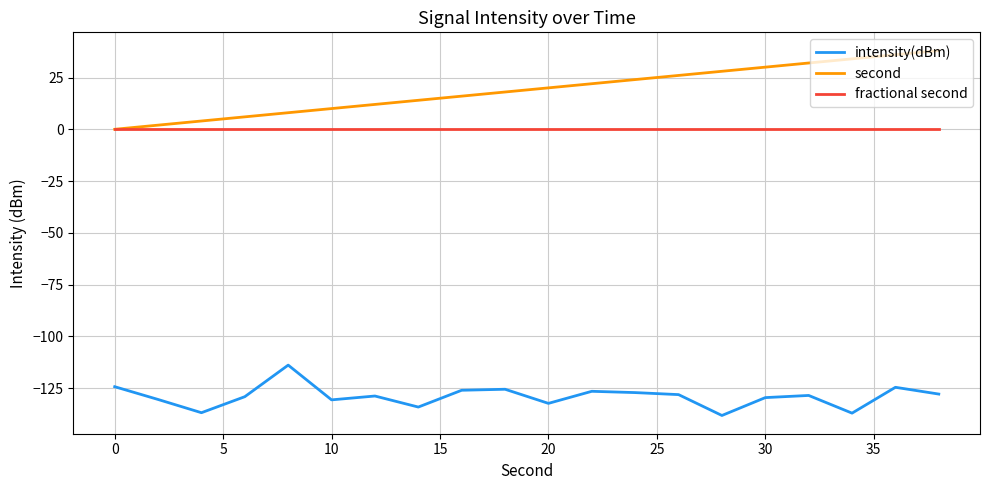

How many lines are shown in the chart?

3